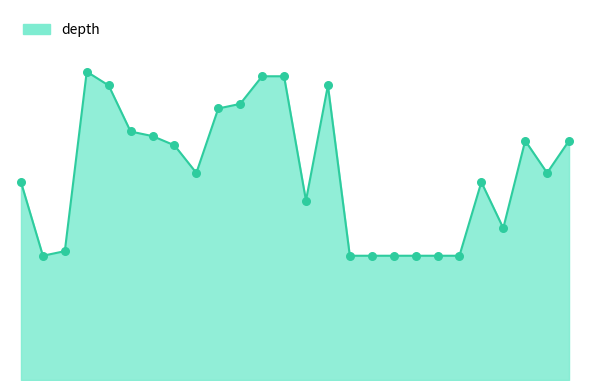

Is this an area chart (filled region under the line)?

Yes